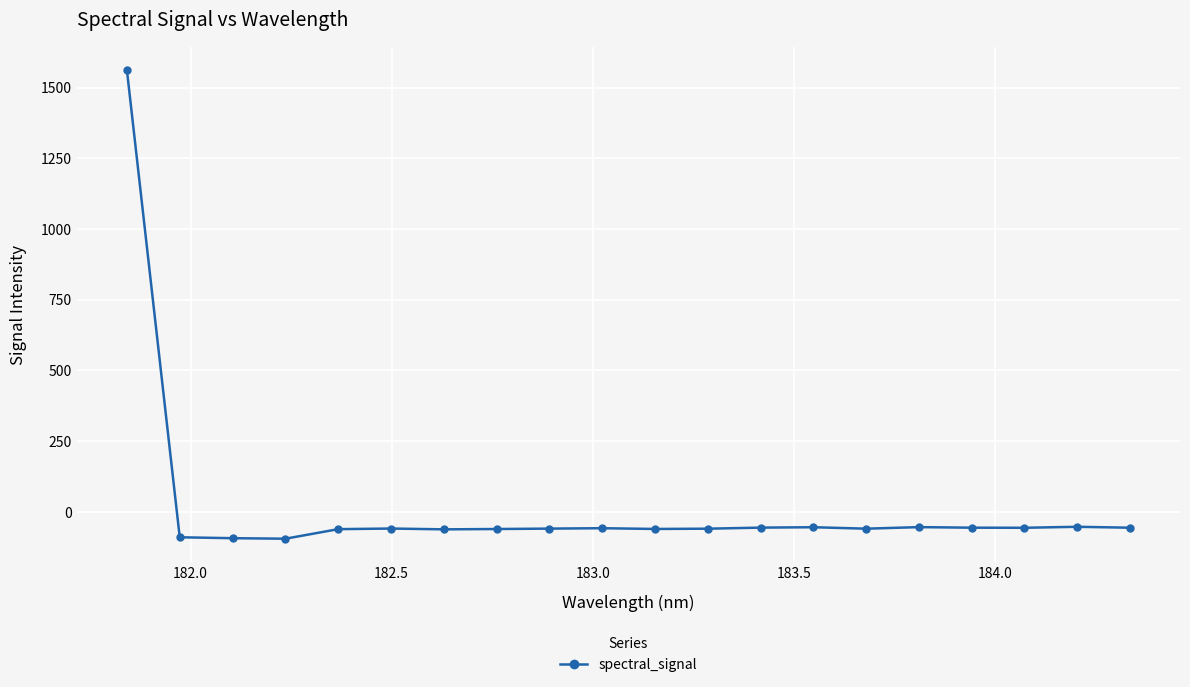

What is the greatest value displayed?

1562.0